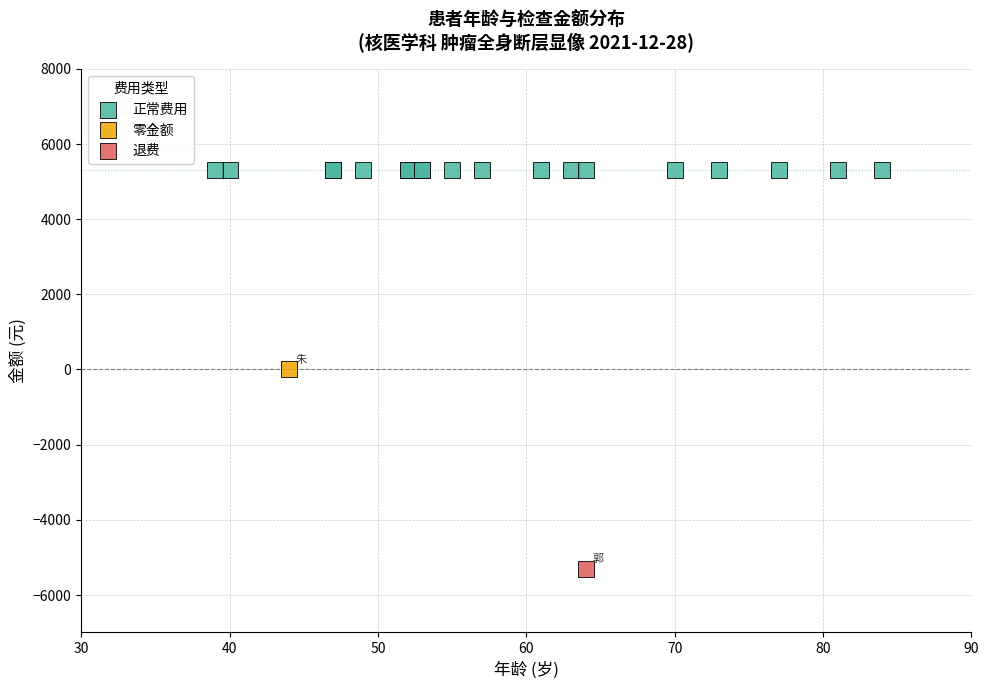

What are all the series names shown in the legend?

正常费用, 零金额, 退费